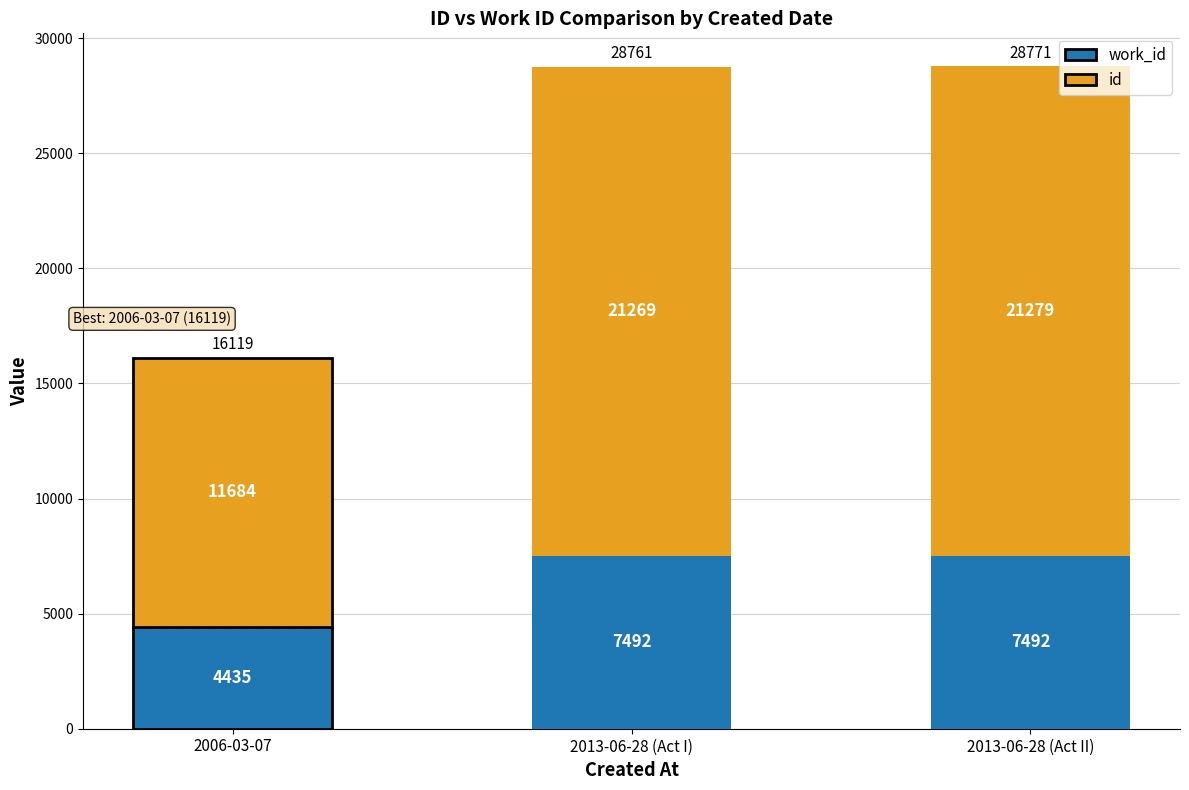

At which category is the sum across all series the highest?

2013-06-28 (Act II)